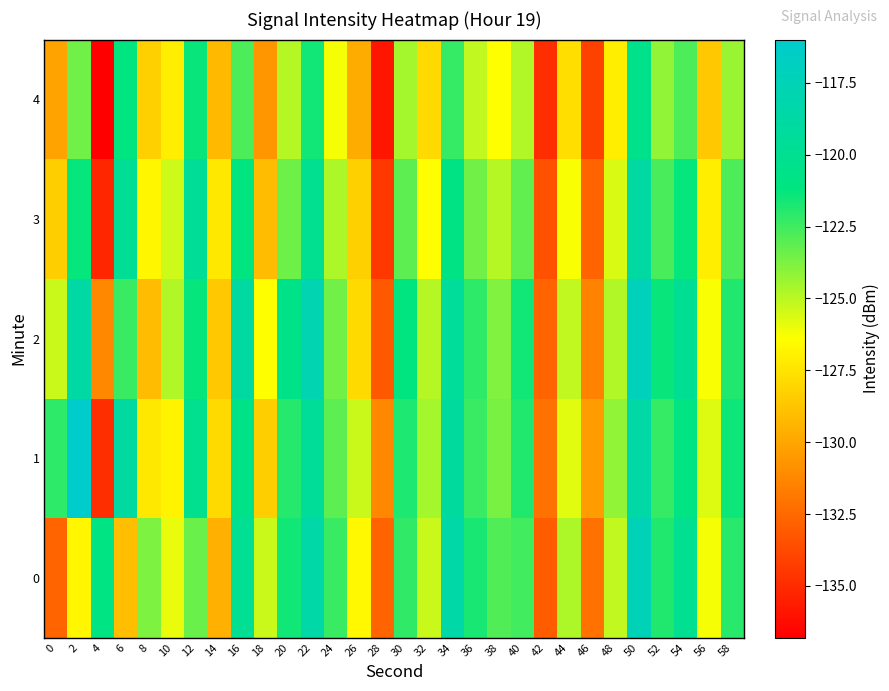

What is the difference between the highest and lowest values at 40?

3.2